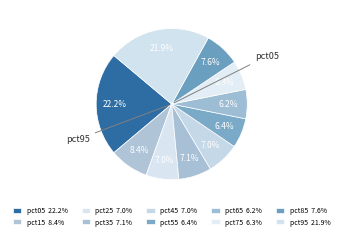

How many slices are in this pie chart?

10